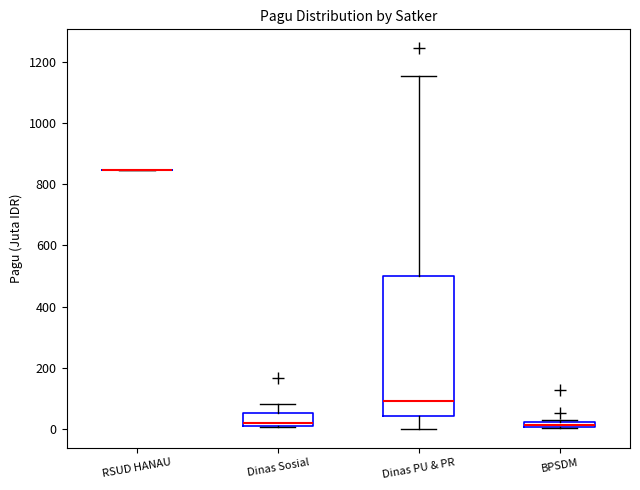

Comparing the boxes themselves (not the whiskers), which one is the tallest?

Dinas PU & PR